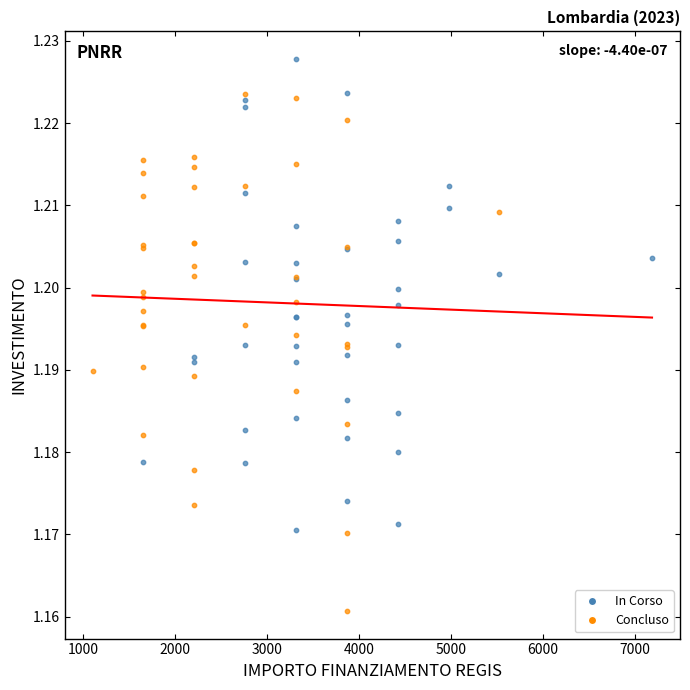

Which series contains the lowest Y value?

Concluso